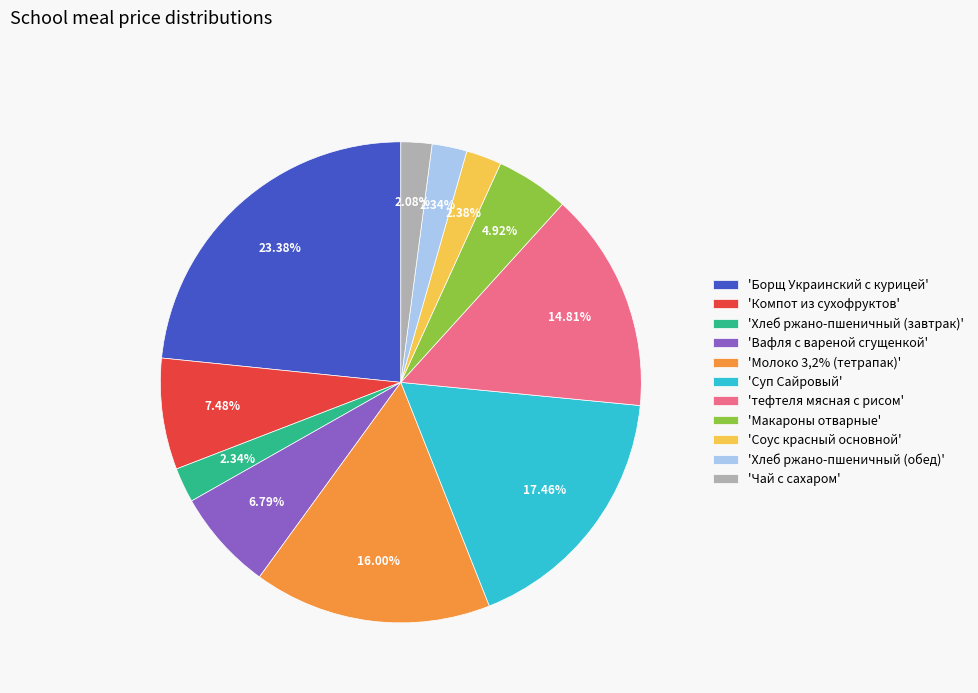

What is the largest slice in the pie chart?

'Борщ Украинский с курицей'